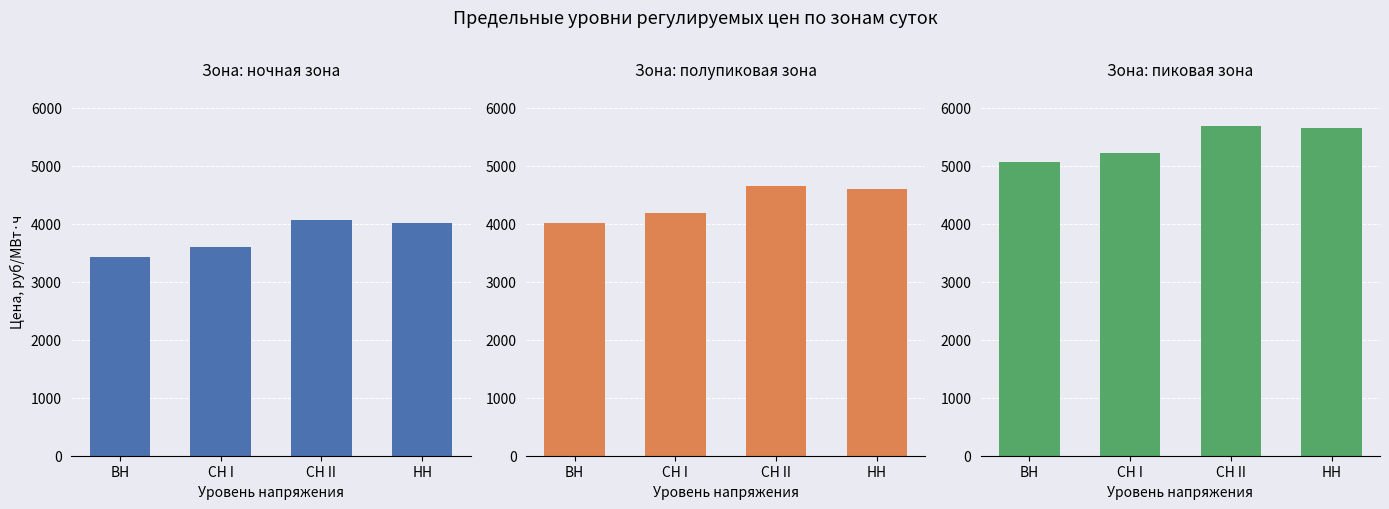

What are all the series names shown in the legend?

ночная зона, полупиковая зона, пиковая зона